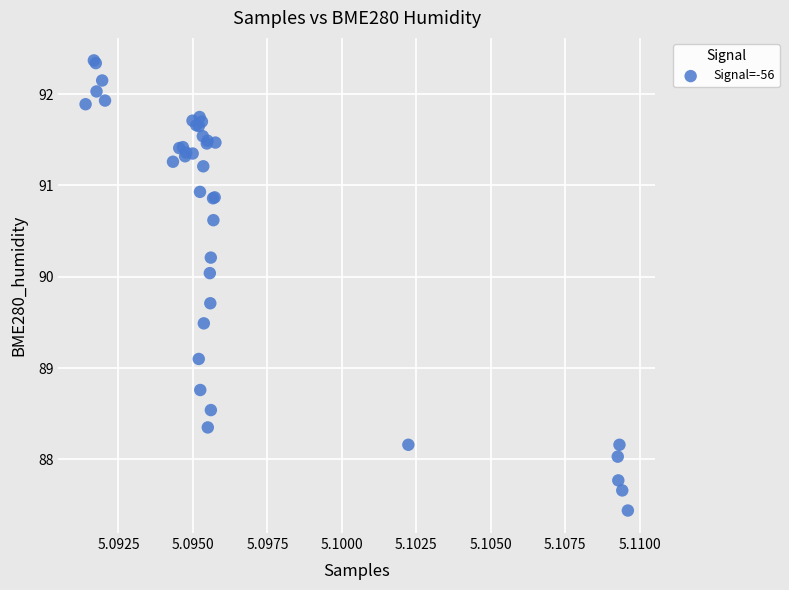

What Y value in the scatter plot is closest to 89?

89.1